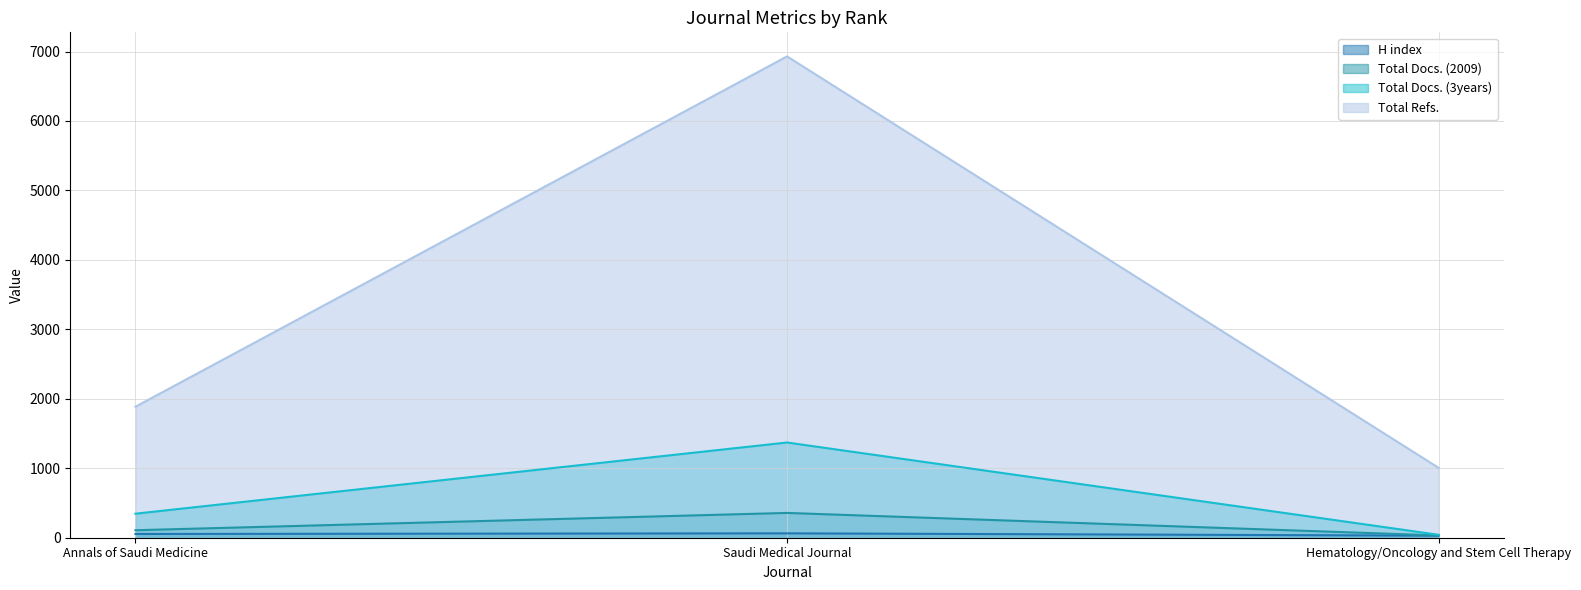

How many values in the Total Docs. (3years) series exceed 346?

1